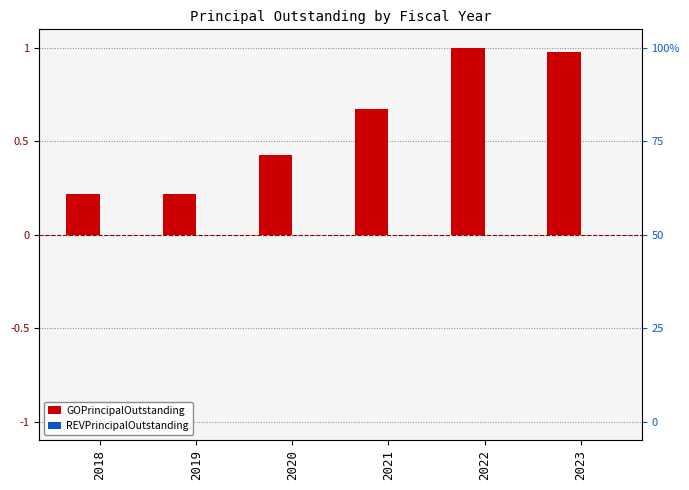

How many bars are there in each group?

2